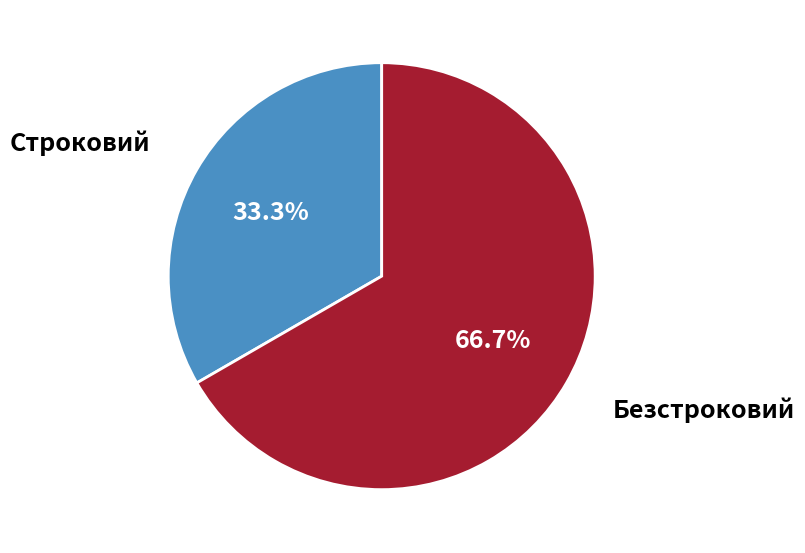

To the nearest percent, what is the difference between the largest and smallest slice percentages?

33%